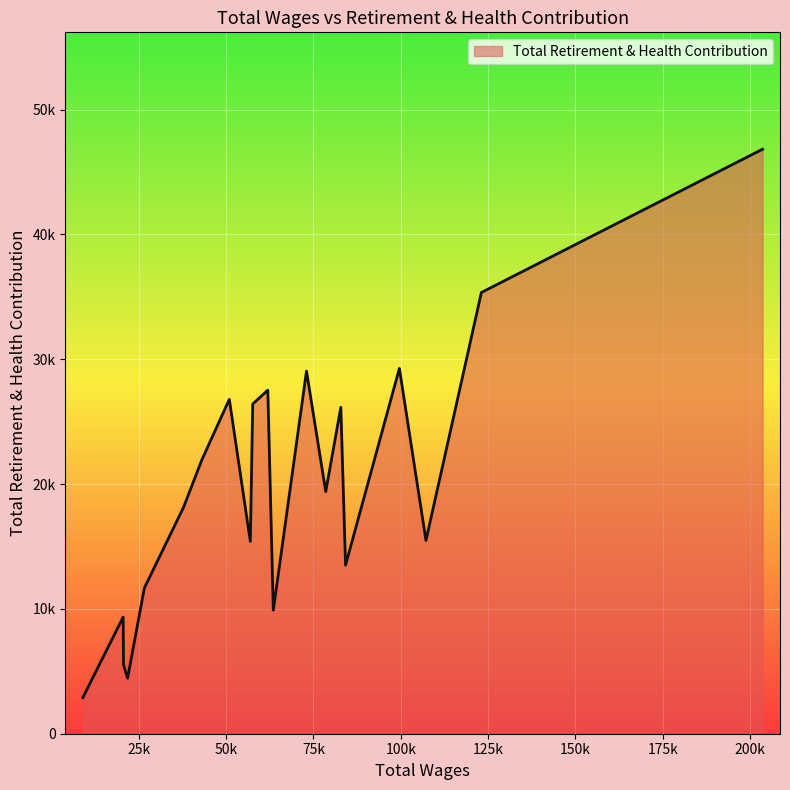

How many interior local valleys (lower than both neighbors) does the data have?

6